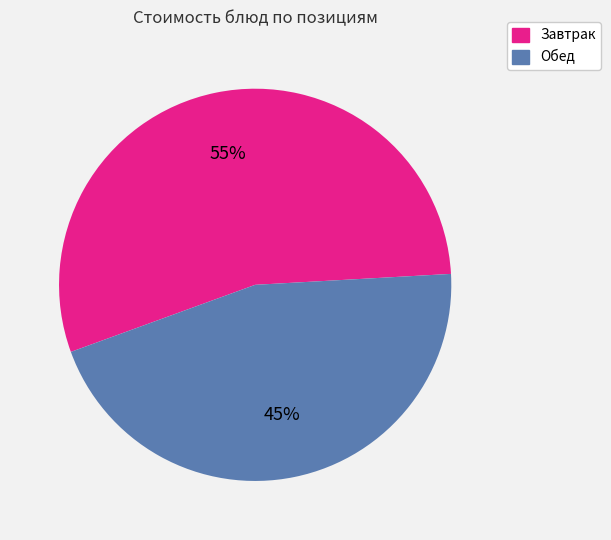

Does any single category account for the majority?

Yes